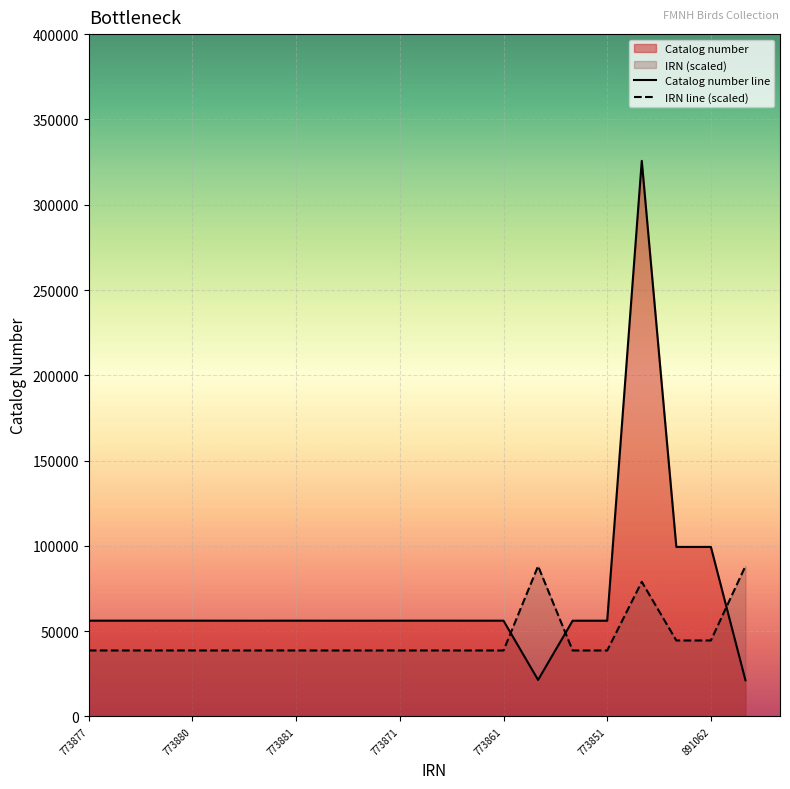

Reading left to right, extract all data points from this chart.

Collection Code: 773877=38693.8	773878=38693.9	773879=38693.9	773880=38694.0	773863=38693.2	773859=38692.9	773881=38694.1	773852=38692.6	773853=38692.7	773871=38693.6	773882=38694.1	773866=38693.3	773861=38693.1	1763822=88191.1	773850=38692.5	773851=38692.6	1578961=78948.1	891064=44553.2	891062=44553.1	1763630=88181.5
Catalog number: 773877=56172.0	773878=56173.0	773879=56174.0	773880=56175.0	773863=56158.0	773859=56154.0	773881=56176.0	773852=56147.0	773853=56148.0	773871=56166.0	773882=56177.0	773866=56161.0	773861=56156.0	1763822=21443.0	773850=56145.0	773851=56146.0	1578961=325704.0	891064=99406.0	891062=99404.0	1763630=21250.0